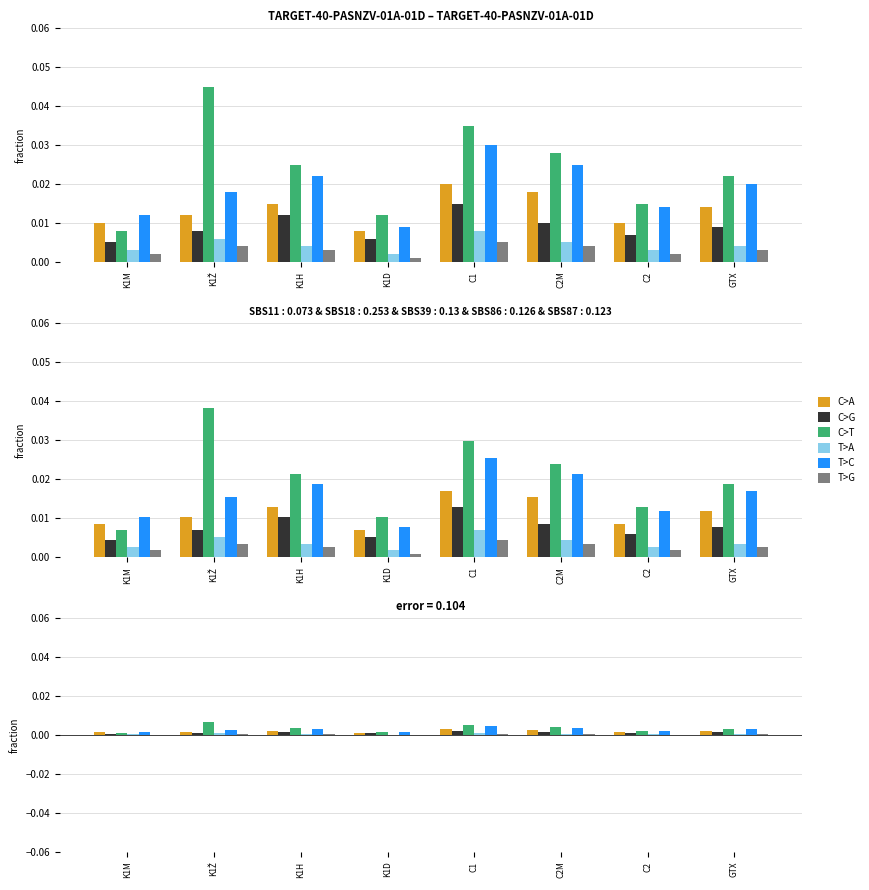

What is the label of the 4th bar from the right?

C1